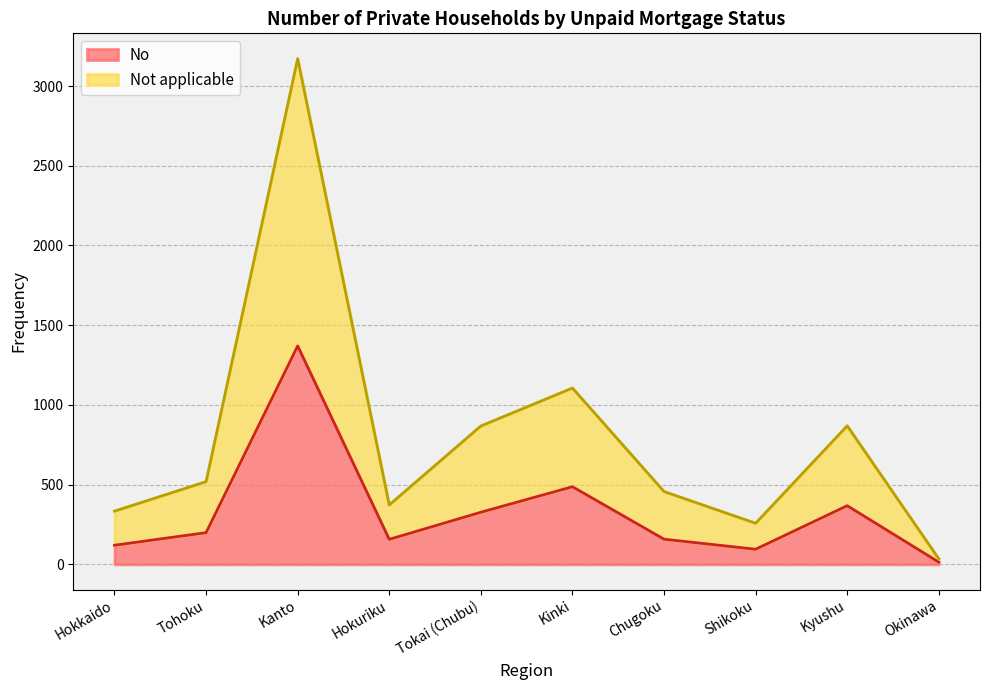

What position from the right is Kanto?

8